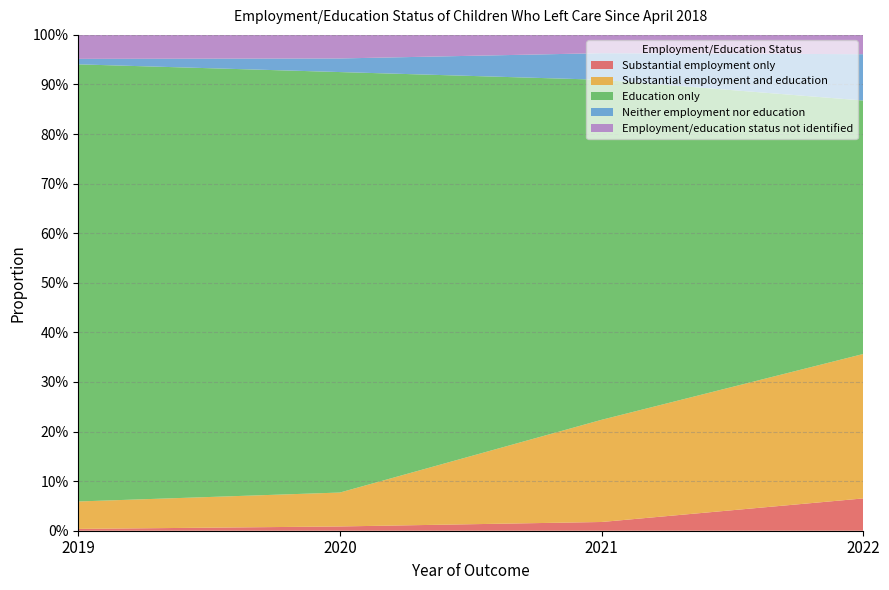

Reading right to left, list all the values displayed in this chart.

Substantial employment only: 2022=0.1	2021=0.0	2020=0.0	2019=0.0
Substantial employment and education: 2022=0.3	2021=0.2	2020=0.1	2019=0.1
Education only: 2022=0.5	2021=0.7	2020=0.8	2019=0.9
Neither employment nor education: 2022=0.1	2021=0.1	2020=0.0	2019=0.0
Employment/education status not identified: 2022=0.0	2021=0.0	2020=0.0	2019=0.0